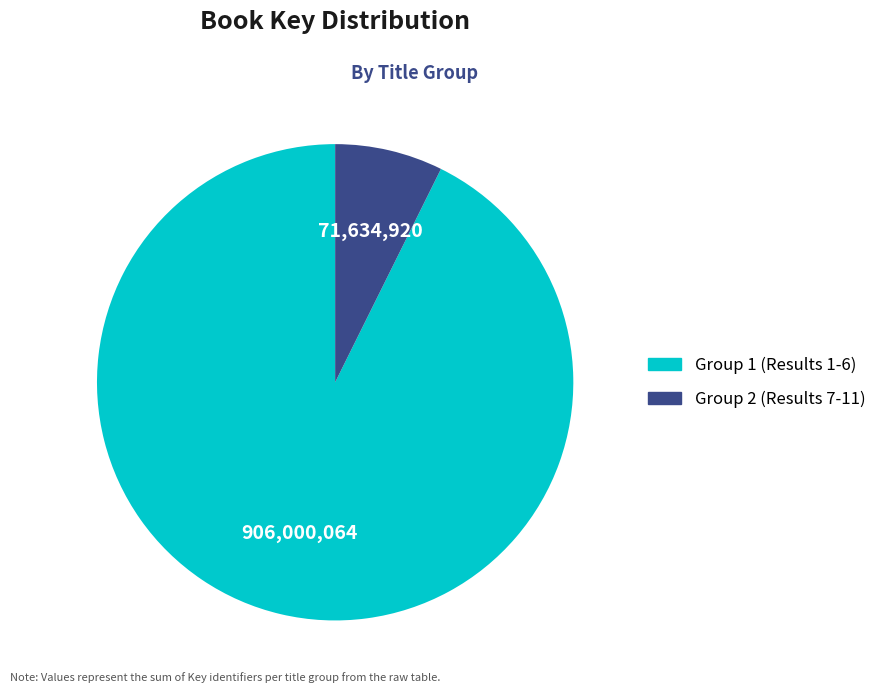

Does any single category account for the majority?

Yes